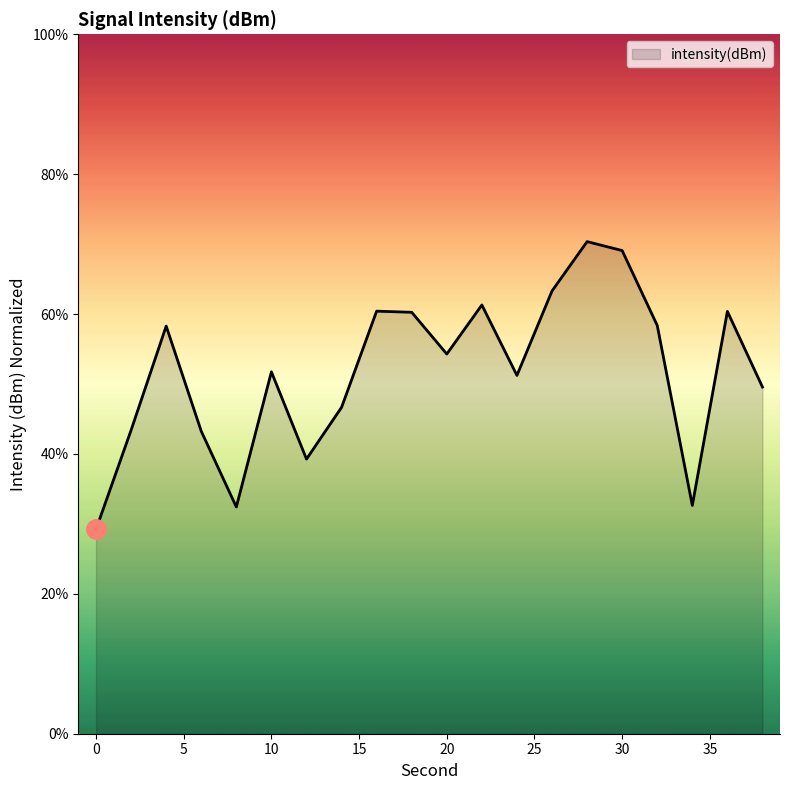

What is the difference between the maximum and minimum values?

41.1